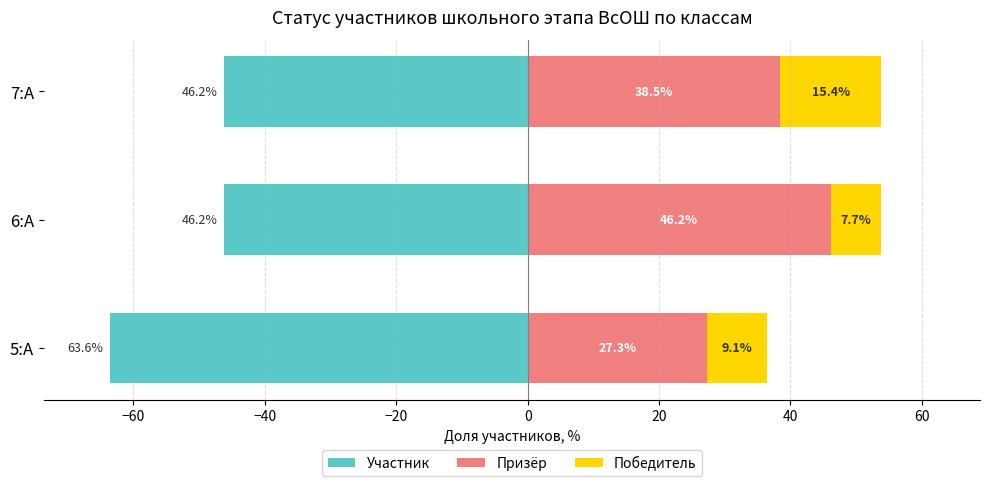

What are all the series names shown in the legend?

Участник, Призёр, Победитель